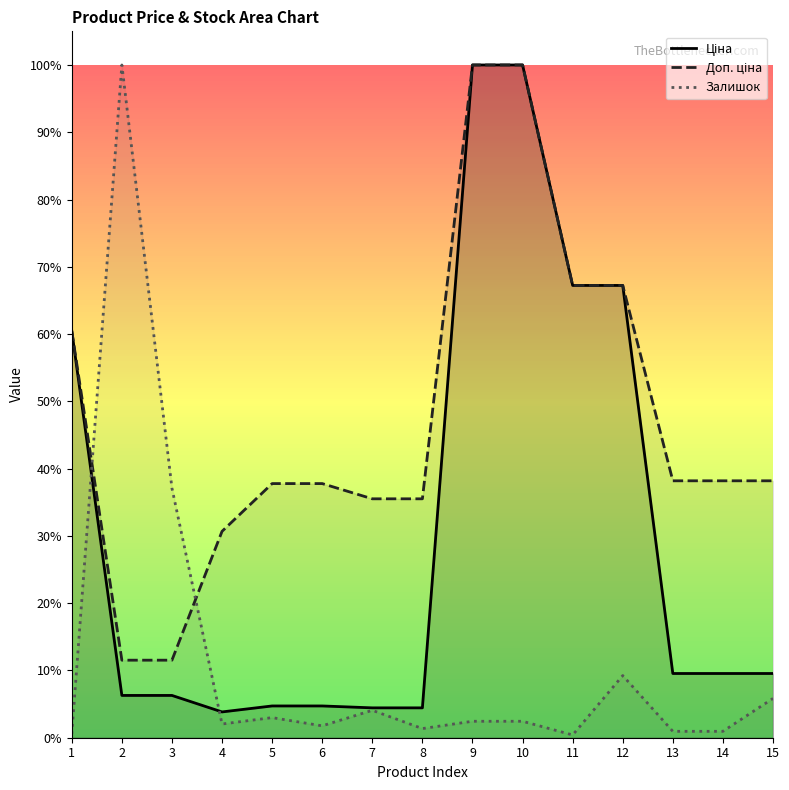

Between which two adjacent categories do Залишок and Ціна first intersect?

1 and 2